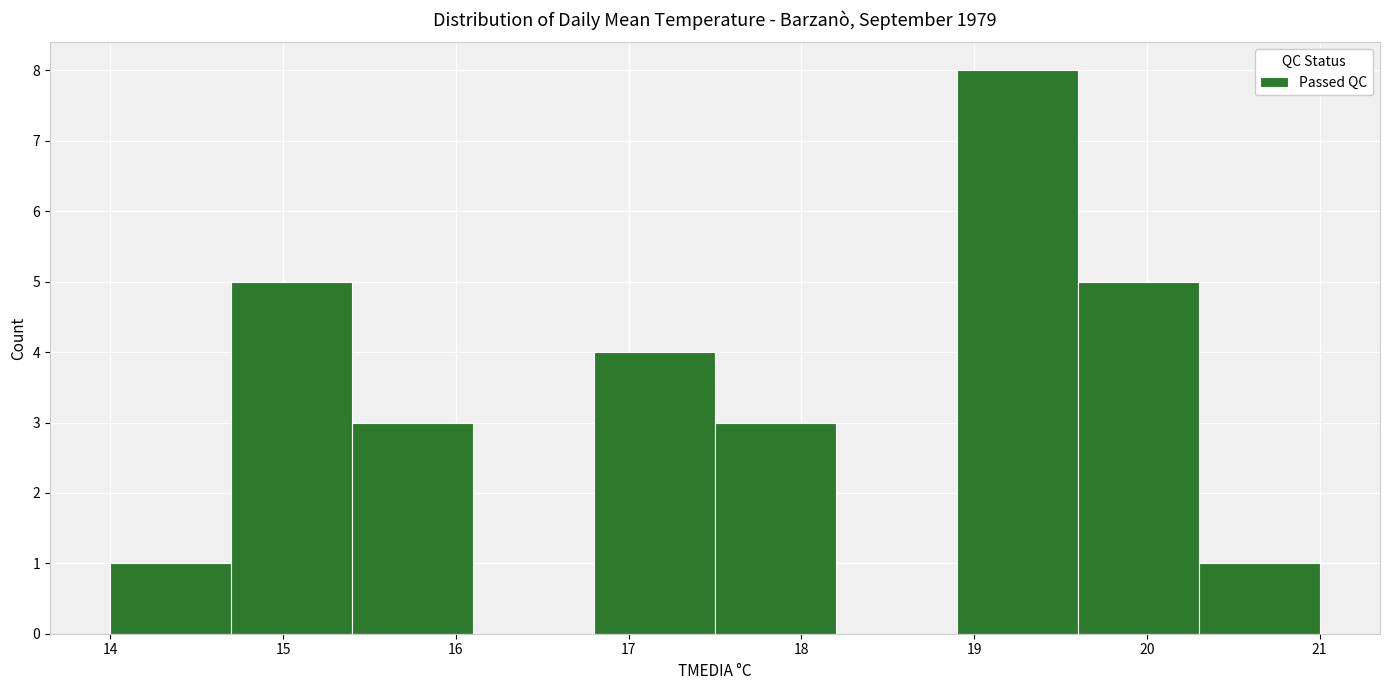

Over which range of the x-axis is the bar tallest?

18.9 to 19.6